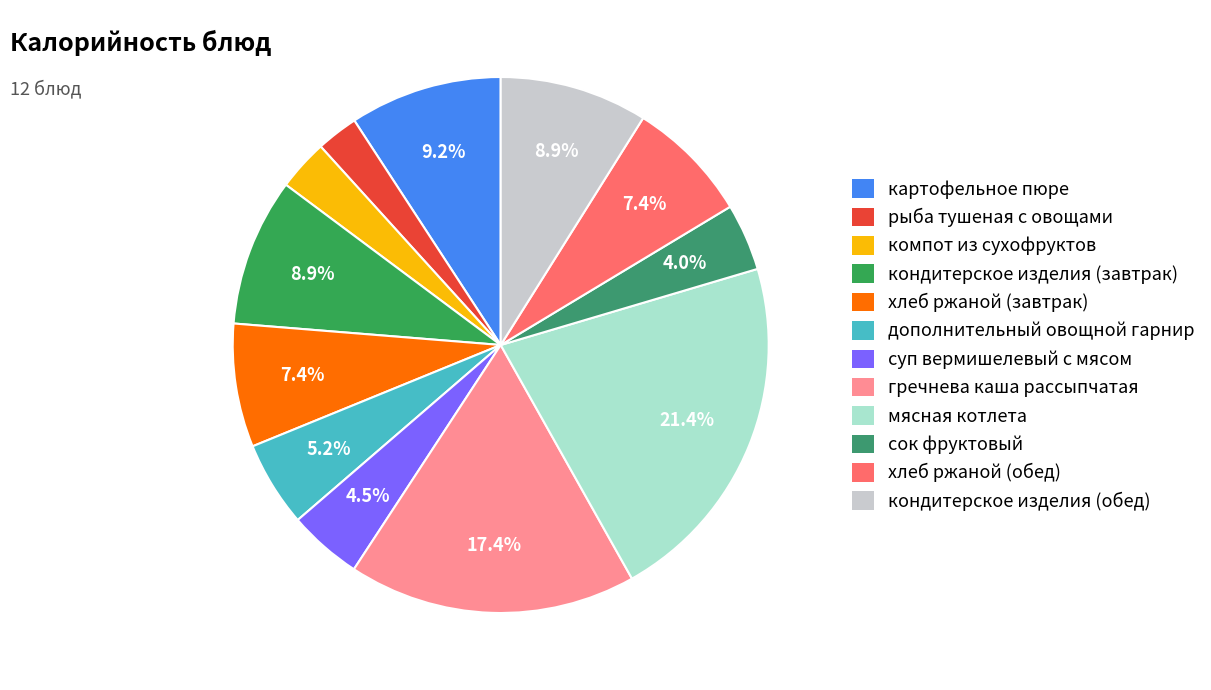

Is it true that дополнительный овощной гарнир is 12% of the pie?

False